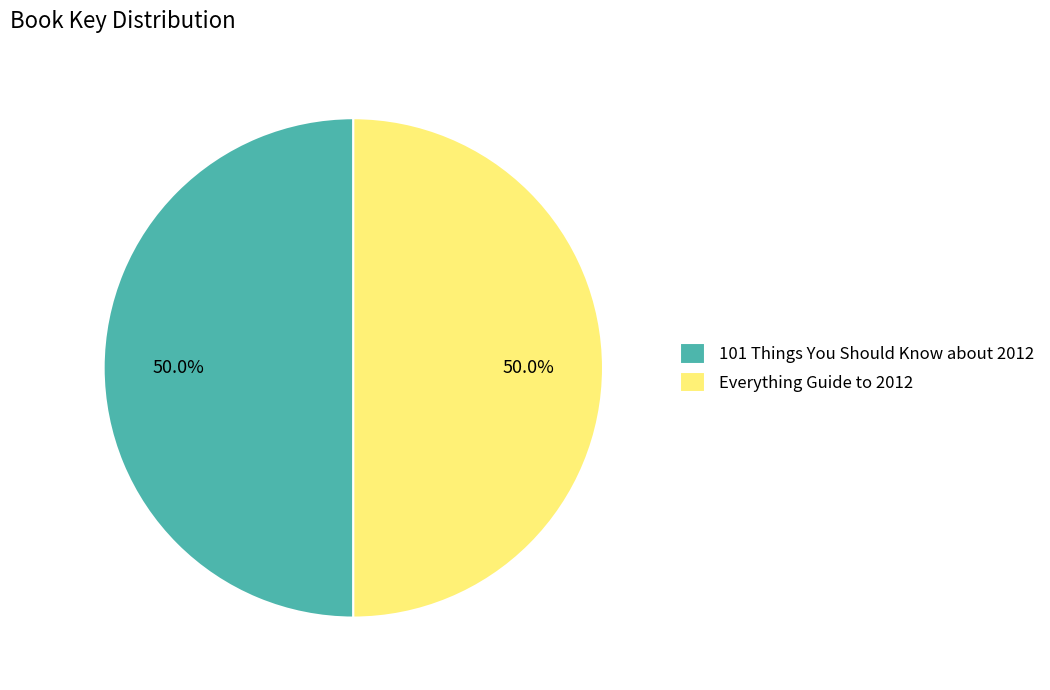

What is the ratio of the value at 101 Things You Should Know about 2012 to the value at Everything Guide to 2012?

1.0